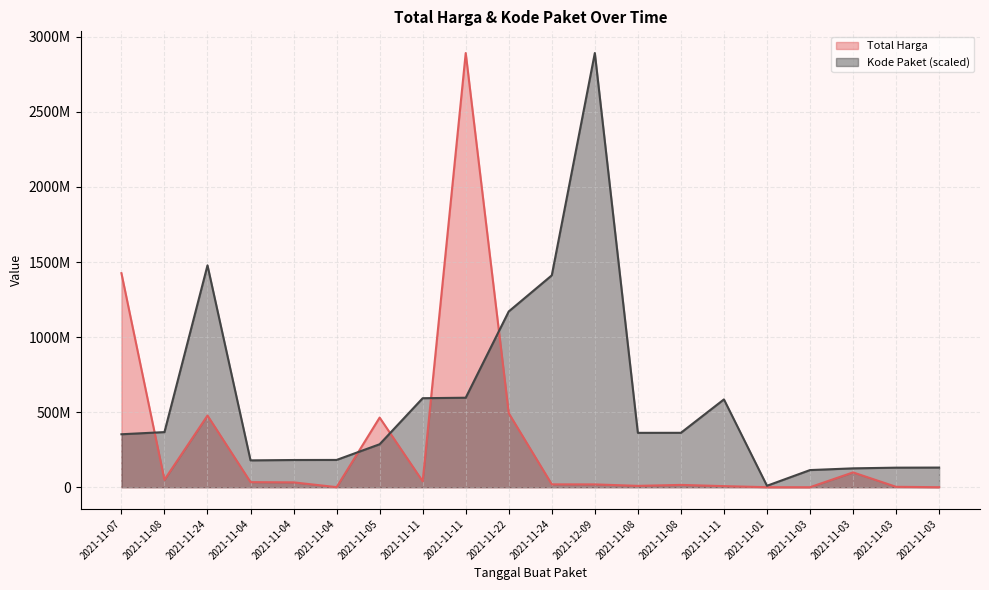

What is the difference between the maximum and minimum values in the Kode Paket series?

2882389018.1